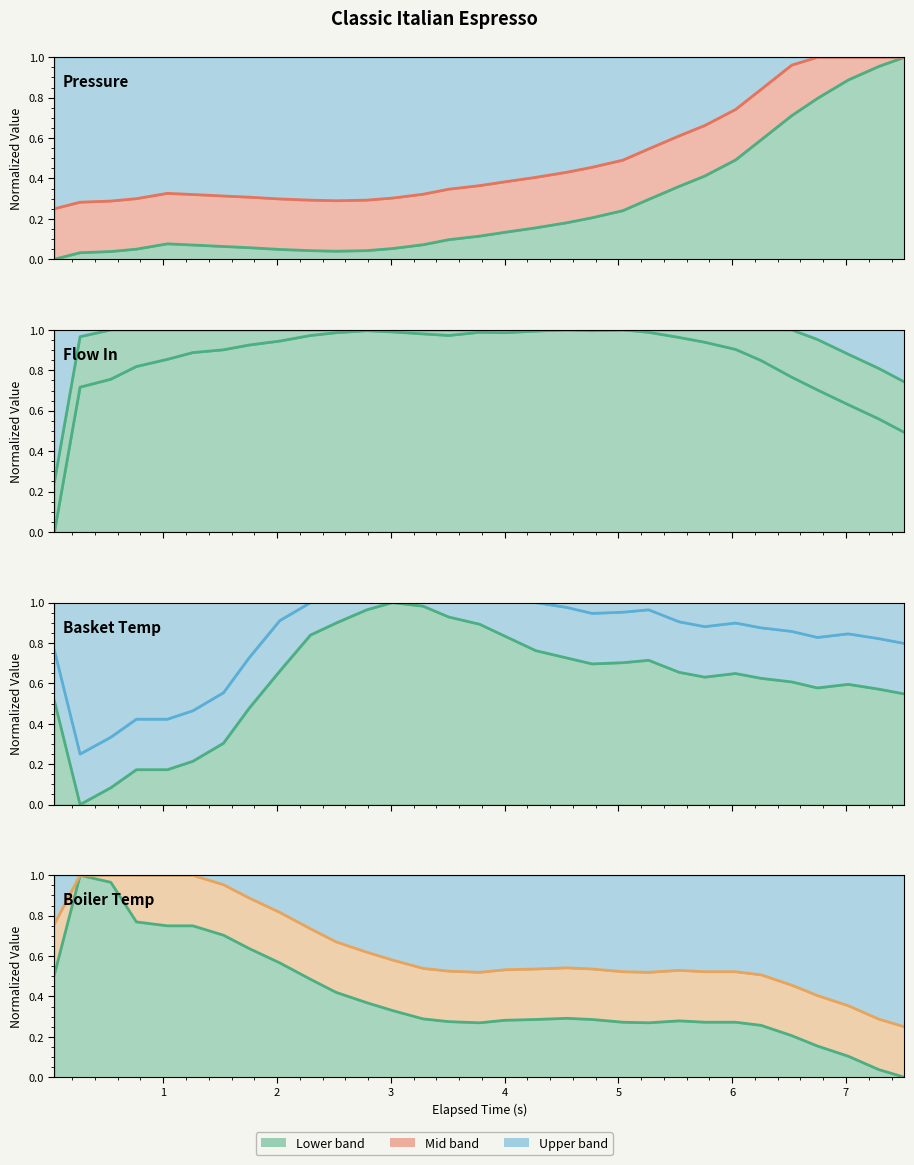

How many interior local peaks does the water_temperature_in series have?

3